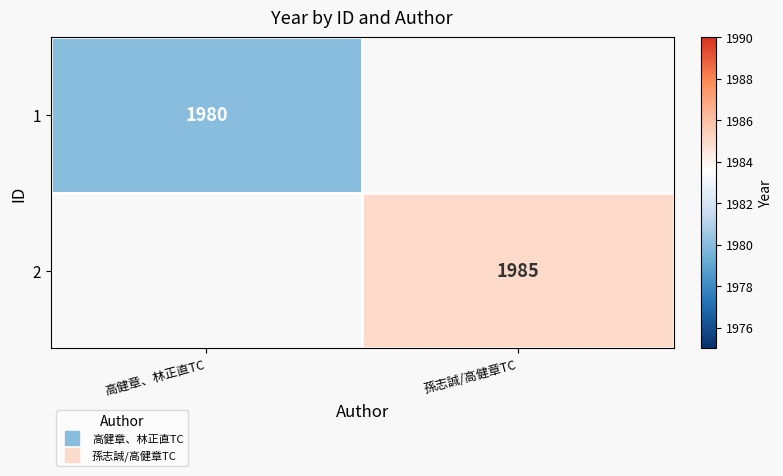

The 2 series shows 3395.7 at 孫志誠/高健章TC. True or false?

False